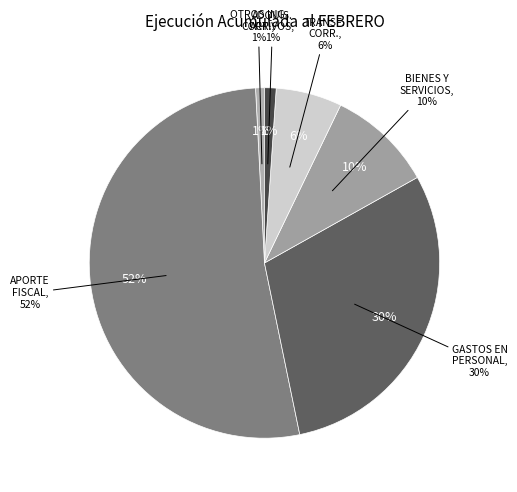

To the nearest percent, what portion does GASTOS EN PERSONAL represent?

30%